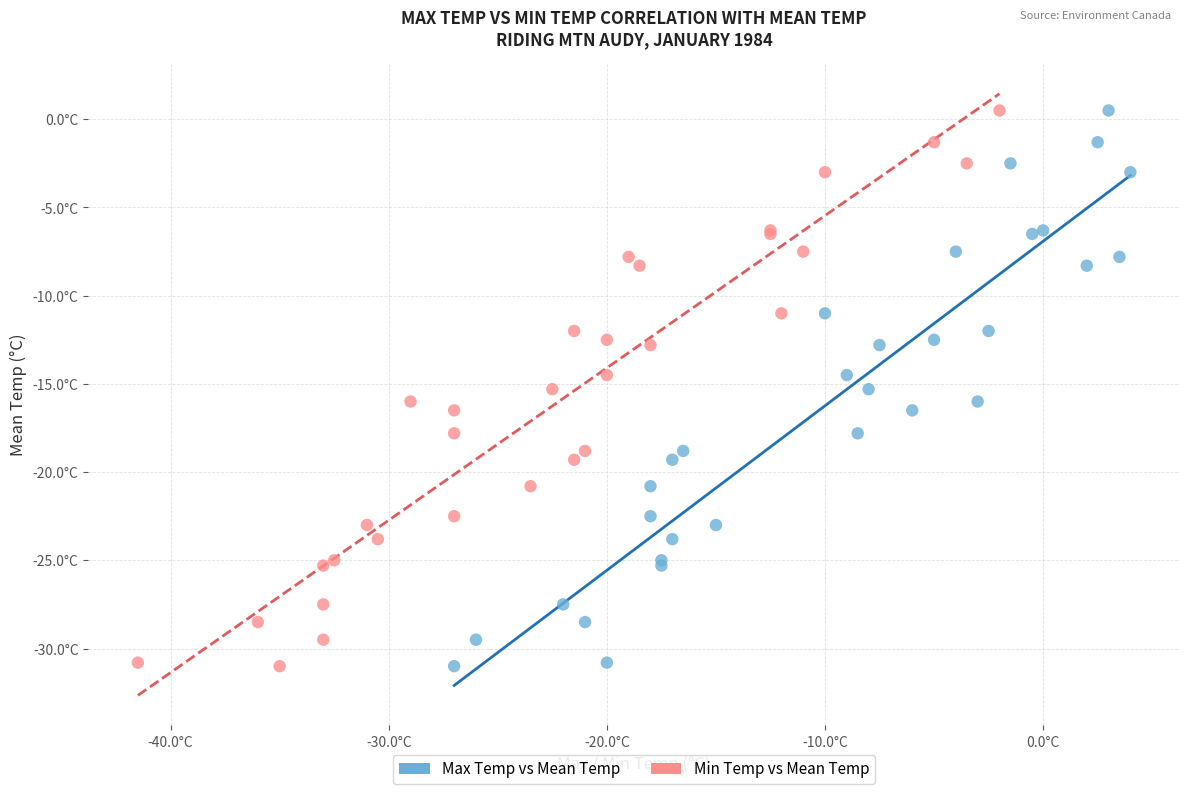

What are all the series names shown in the legend?

Max Temp vs Mean Temp, Min Temp vs Mean Temp